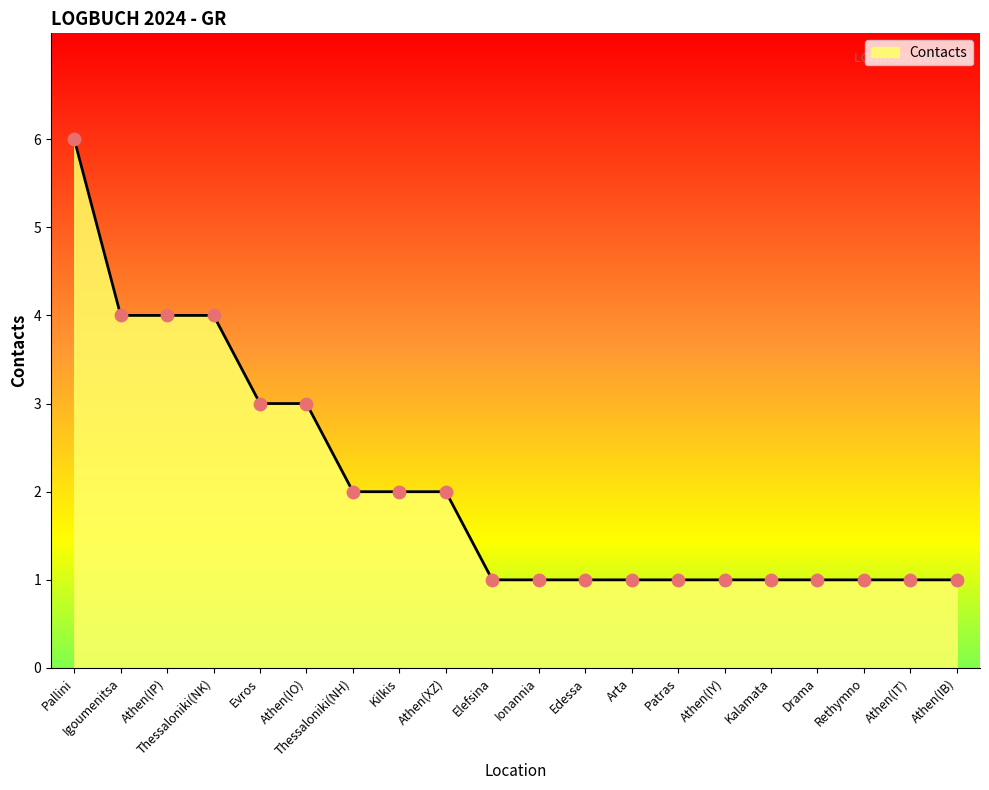

Approximately how many times larger is the value at Athen(XZ) compared to Ionannia?

2.0